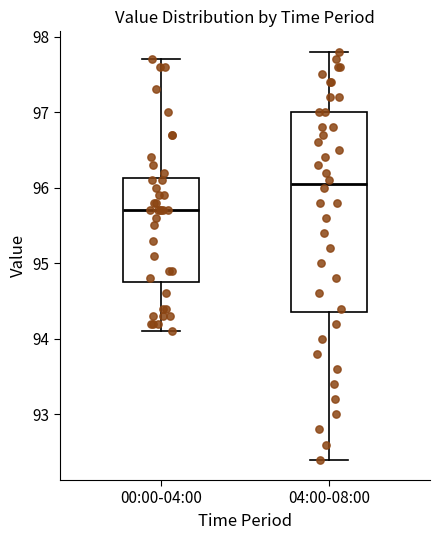

Reading left to right, read every box against the y-axis: the position of its median line, the range the box covers, and the ends of its whiskers. The values are not printed on the chart, so give them approximately, as read against the axis.

00:00-04:00: median 95.7, box 94.8 to 96.1, whiskers 94.1 to 97.7
04:00-08:00: median 96.1, box 94.4 to 97.0, whiskers 92.4 to 97.8